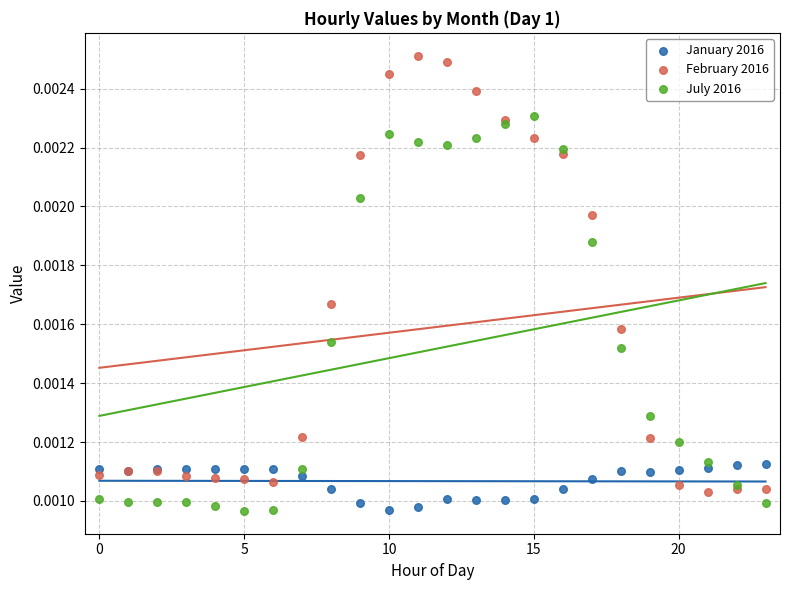

Which series has the widest spread of Y values?

February 2016